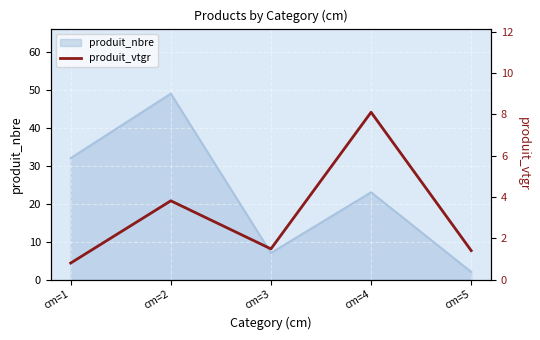

Rank the categories by value from highest to lowest.

cm=4, cm=2, cm=3, cm=5, cm=1